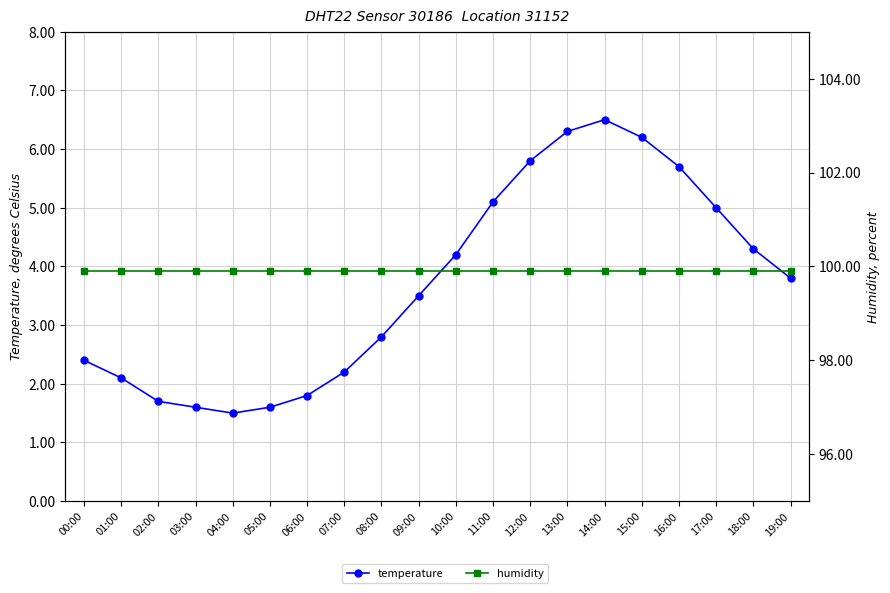

What is the maximum value for humidity?

99.9